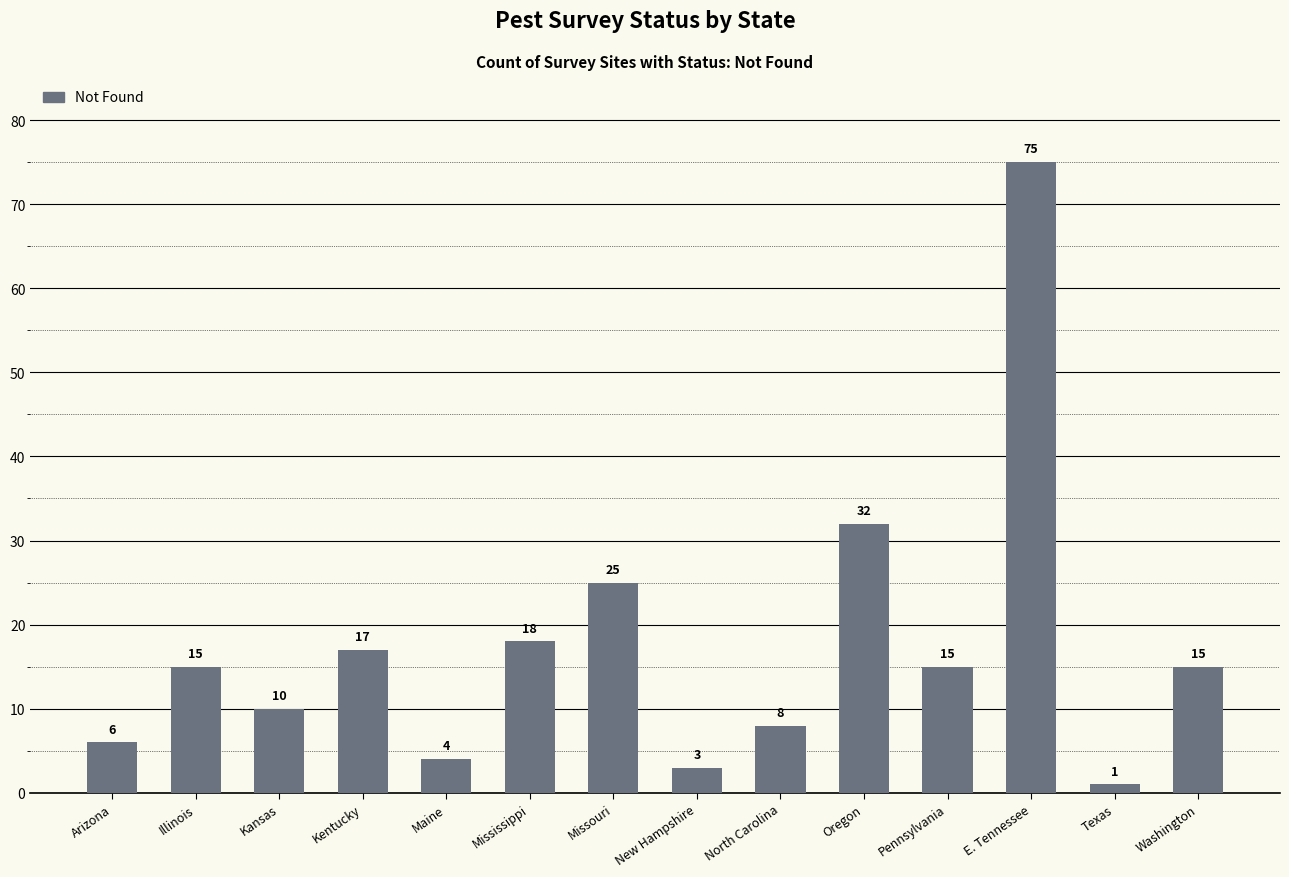

What is the change in value from Arizona to Kansas?

+4